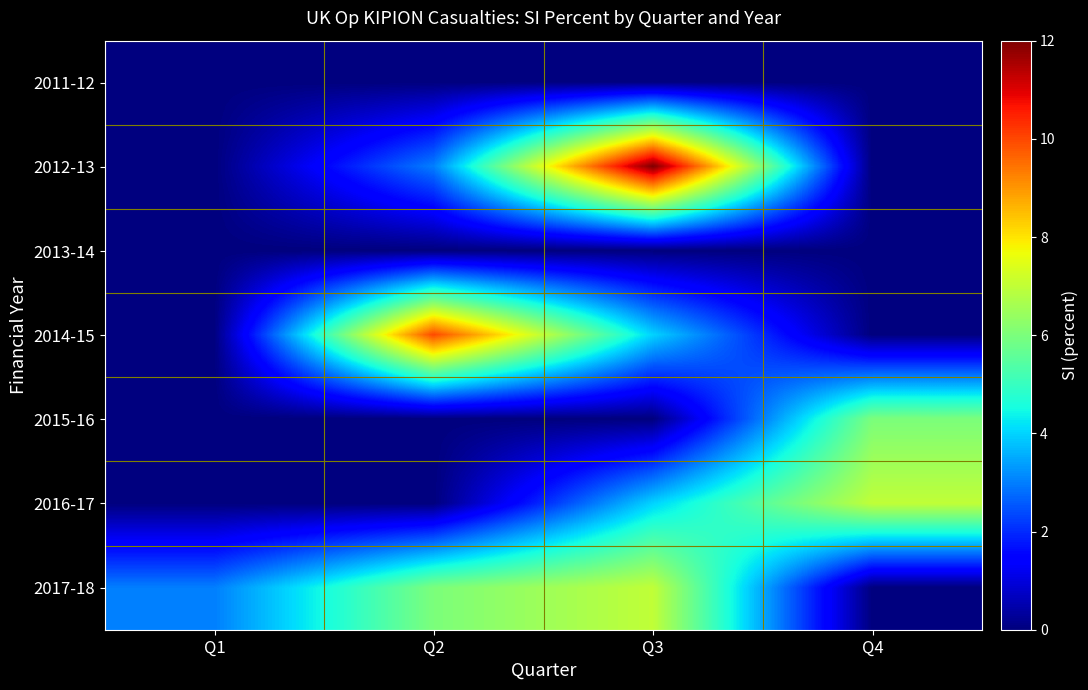

Which series has the largest range (max minus min)?

2012-13